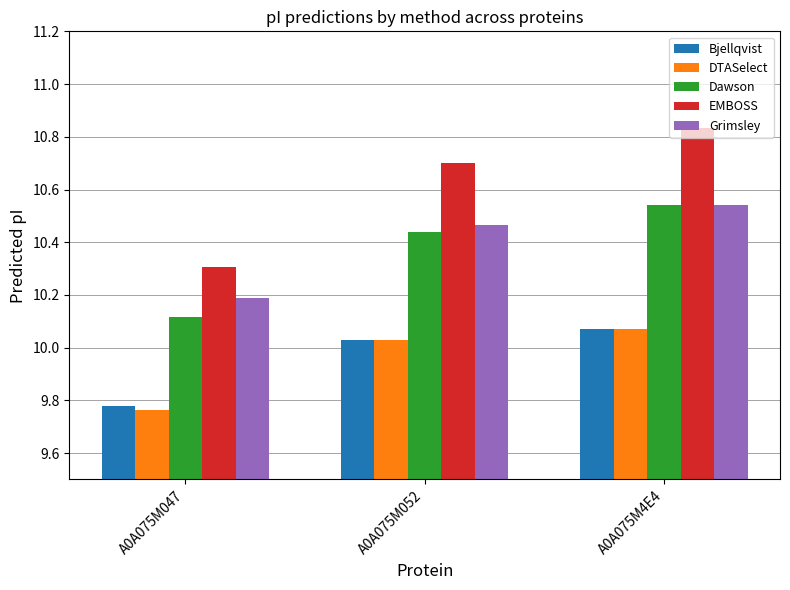

How many data points in DTASelect are above 10?

2